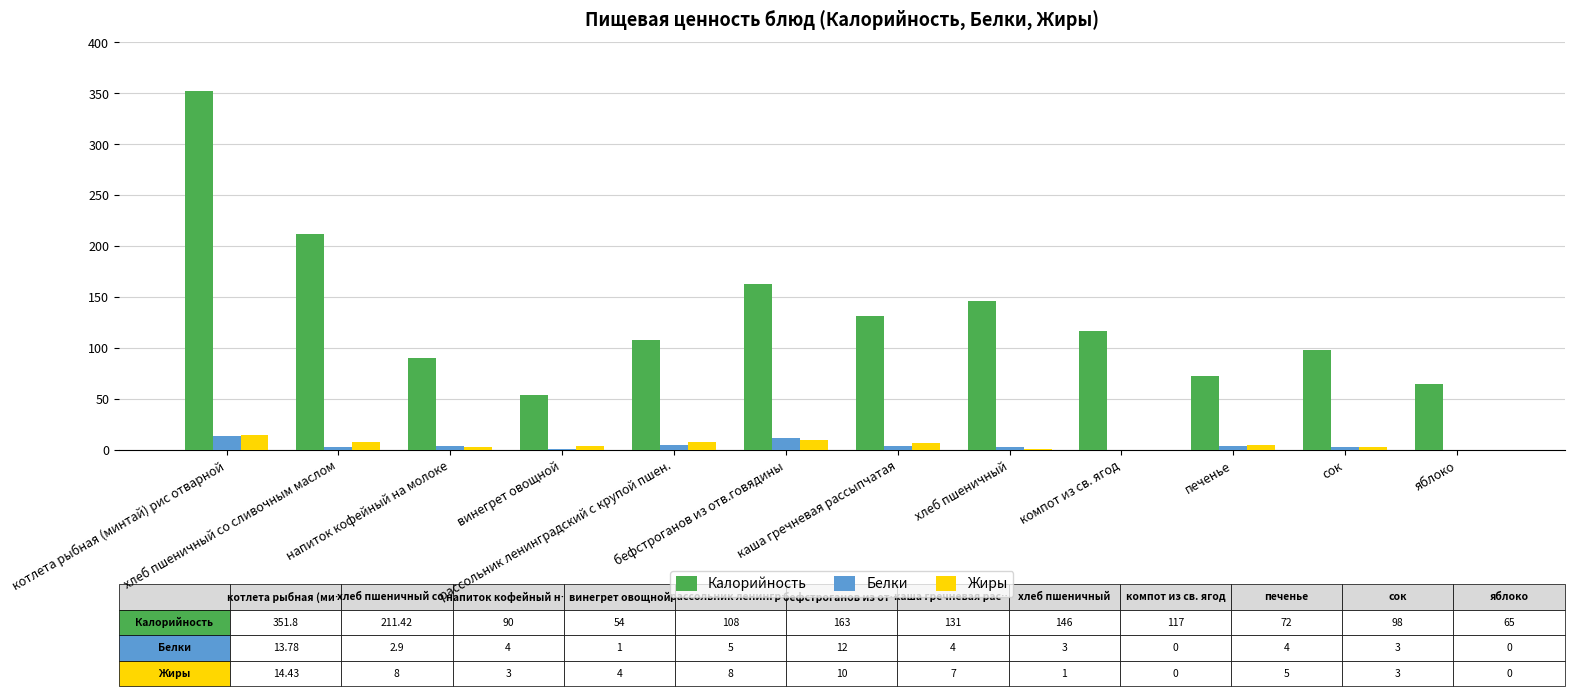

Count the number of data series in this chart.

3